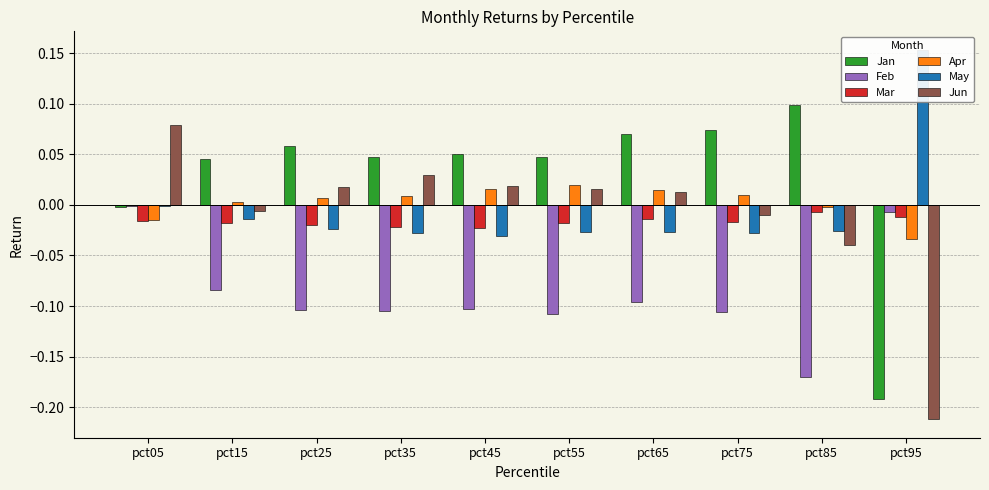

What is the difference between the Jun values at pct85 and pct45?

0.1